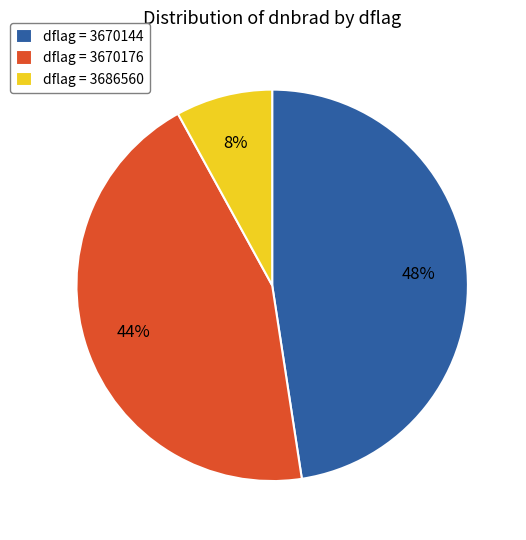

What is the smallest slice in the pie chart?

dflag = 3686560